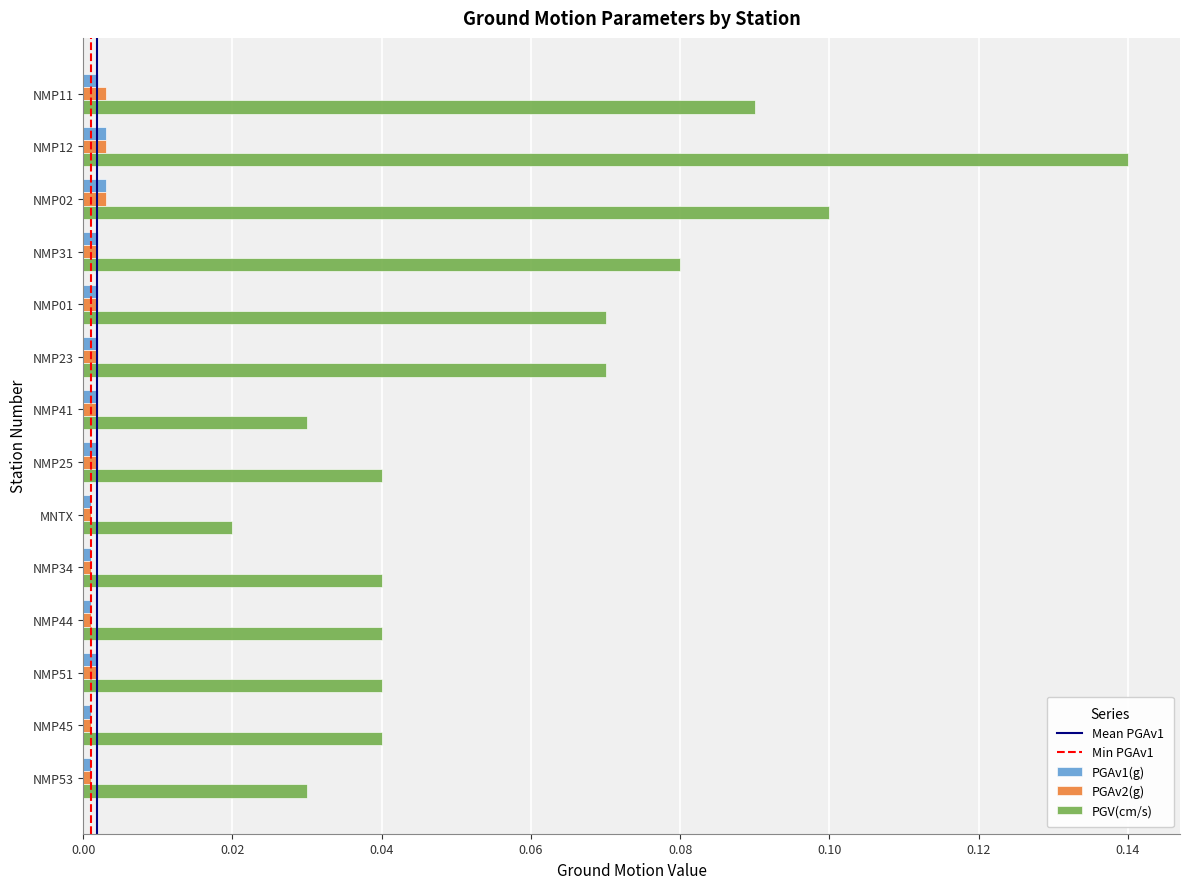

What is the sum of all PGV(cm/s) values?

0.8